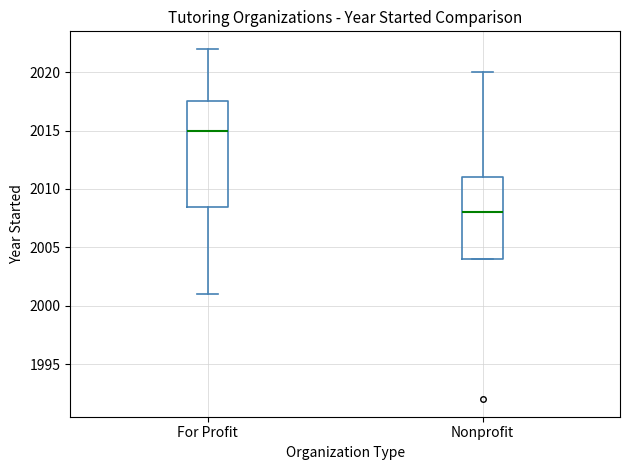

Which box has the lowest median line?

Nonprofit